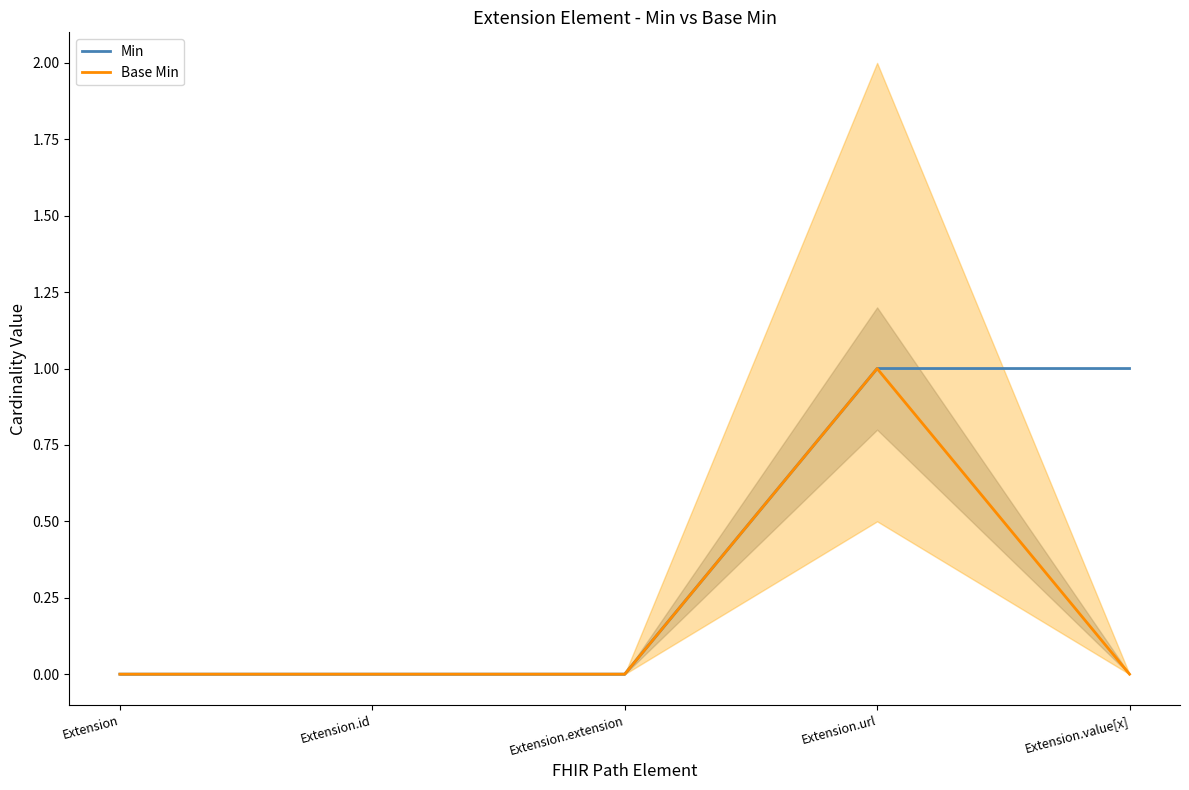

What is the difference between the second highest and minimum values in the Min series?

1